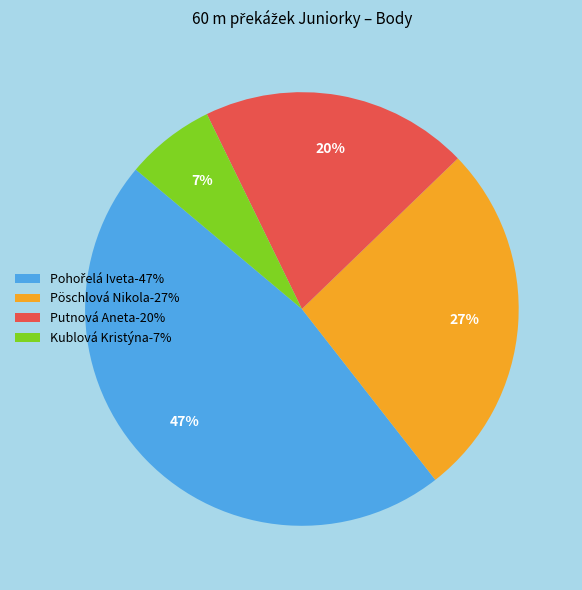

Does Kublová Kristýna-7% account for over 50% of the chart?

No